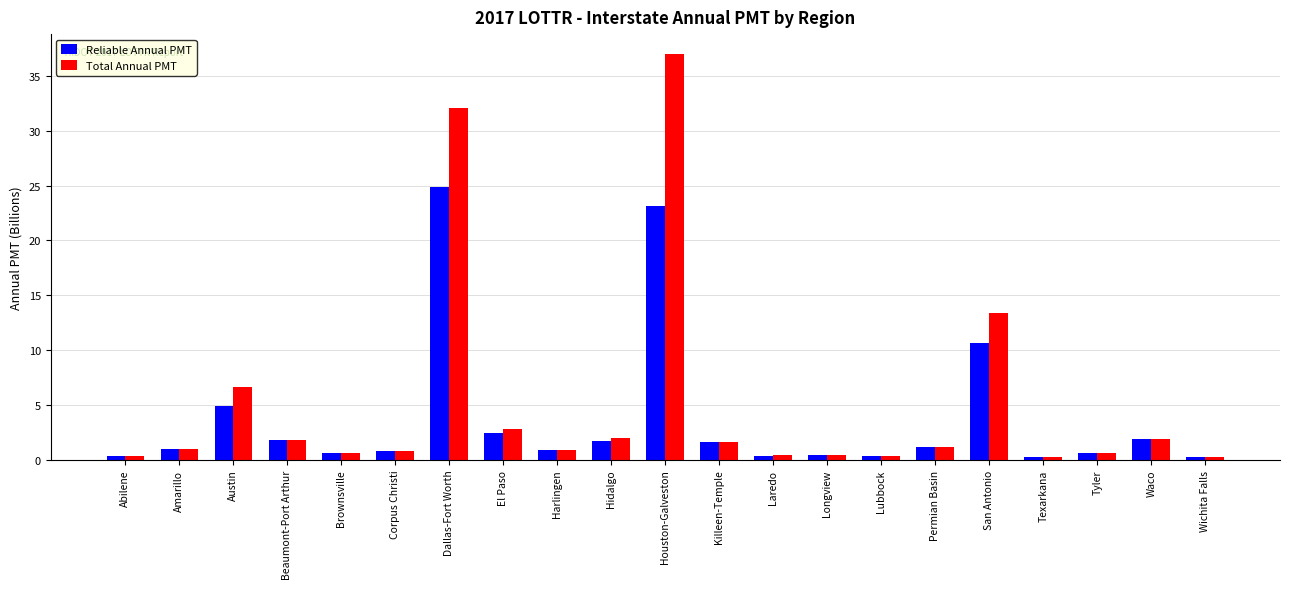

What value does the Total Annual PMT series have at Permian Basin?

1.1